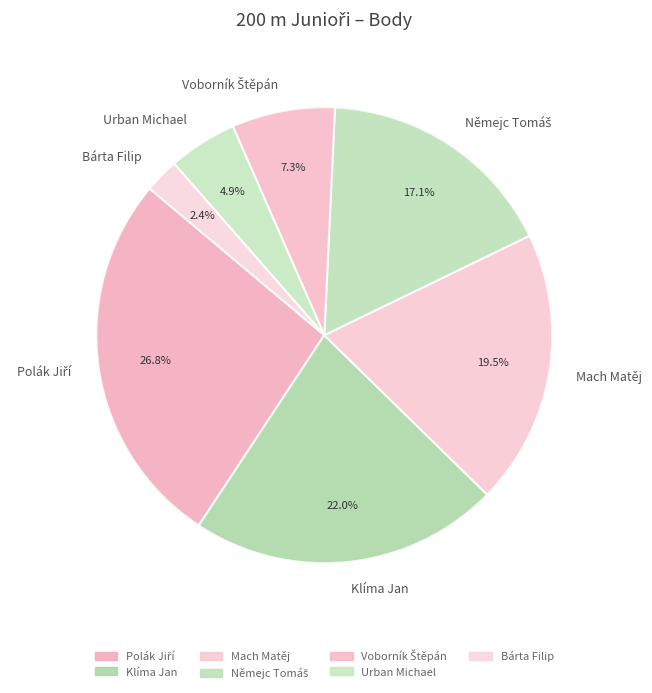

Which category has the smallest portion of the pie?

Bárta Filip